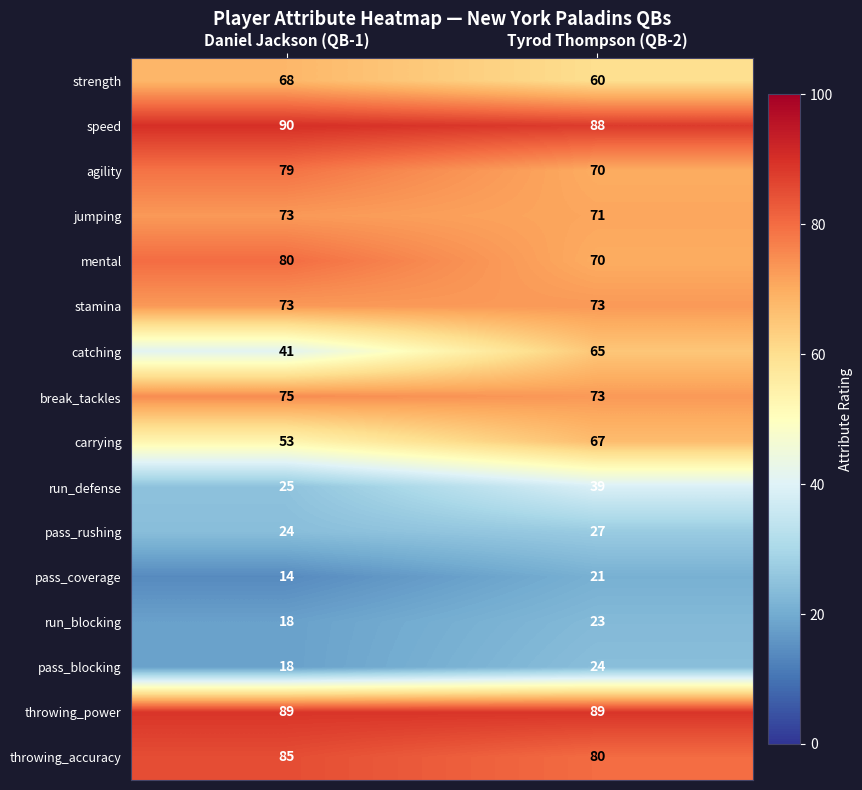

True or false: carrying has a value of 90 at Daniel Jackson (QB-1).

False